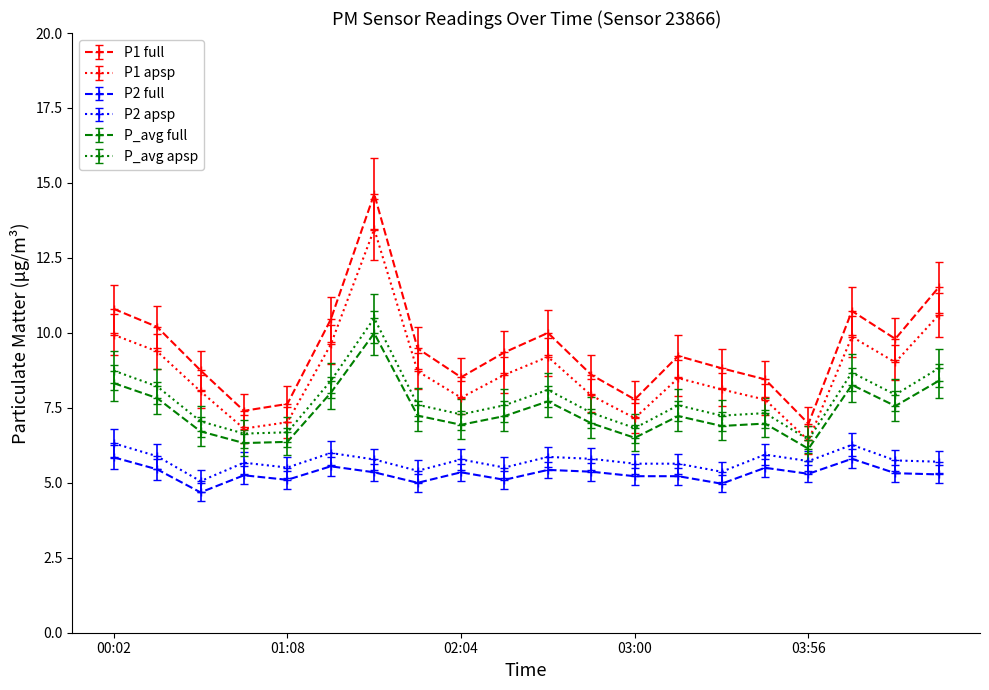

True or false: P2 apsp has more than 1 points higher than both neighbors.

True